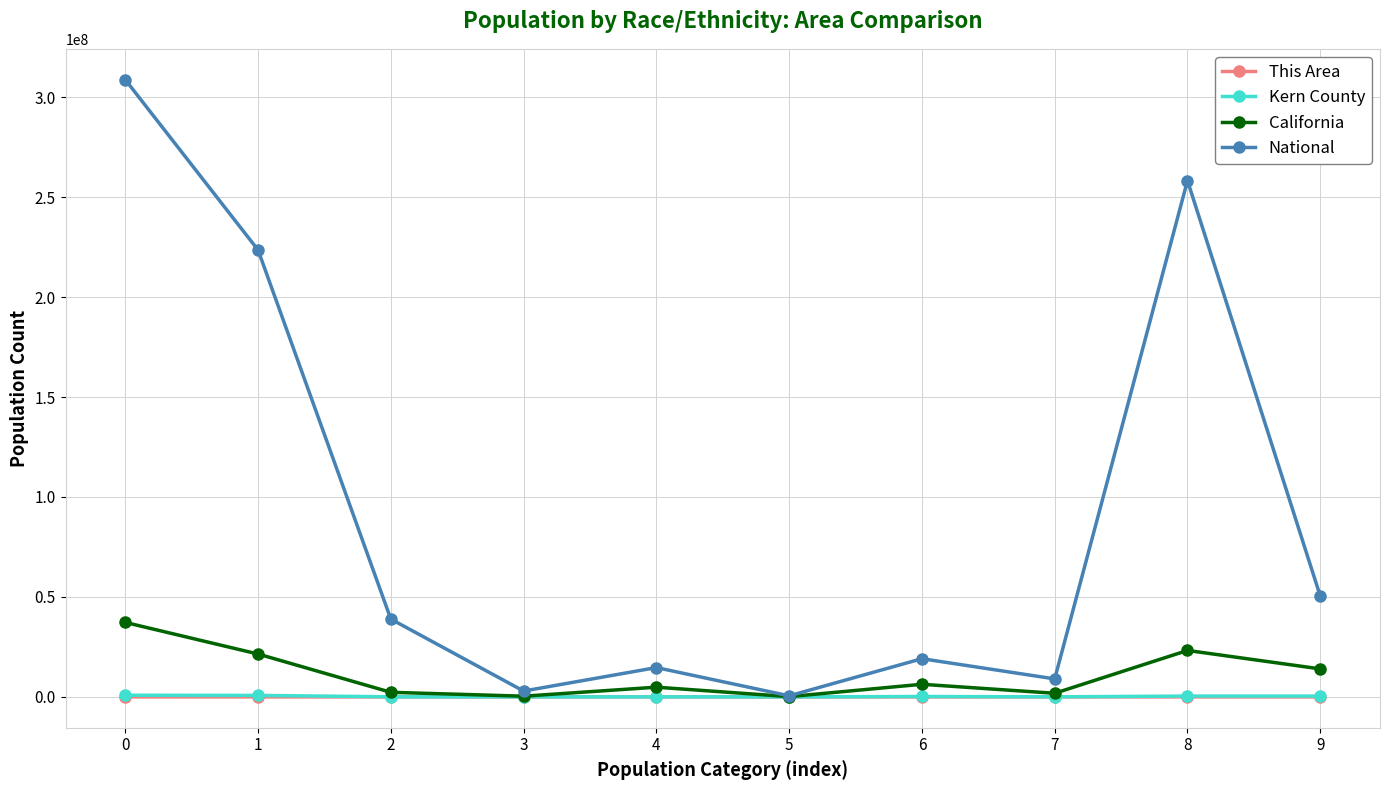

True or false: Kern County and This Area intersect in this chart.

False